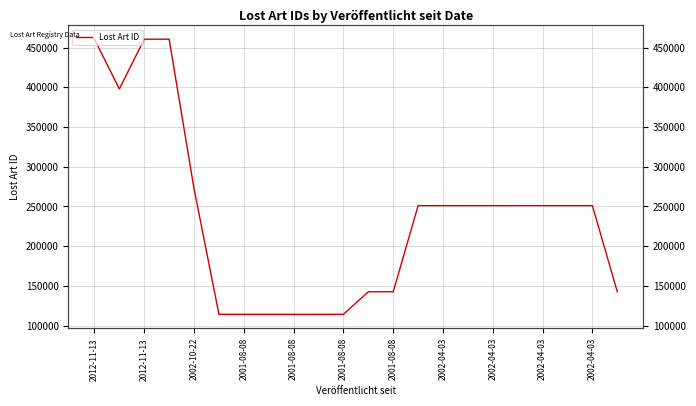

What is the difference between the second highest and minimum values?

346463